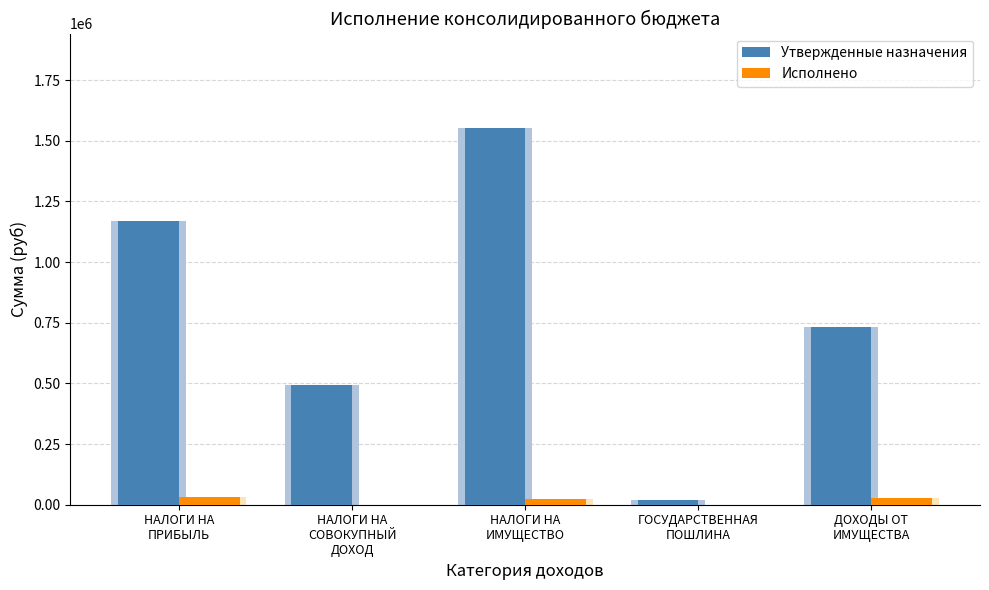

At how many categories does at least one series exceed 290609?

4